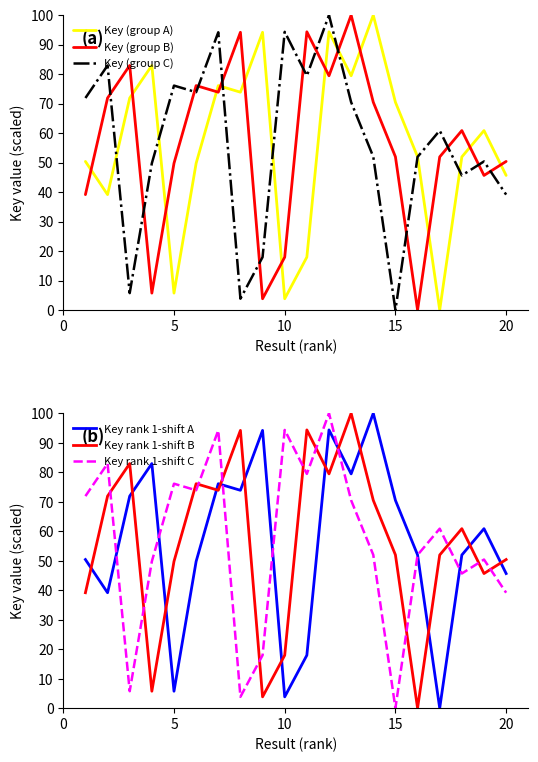

What is the maximum value for Key (group B)?

100.0